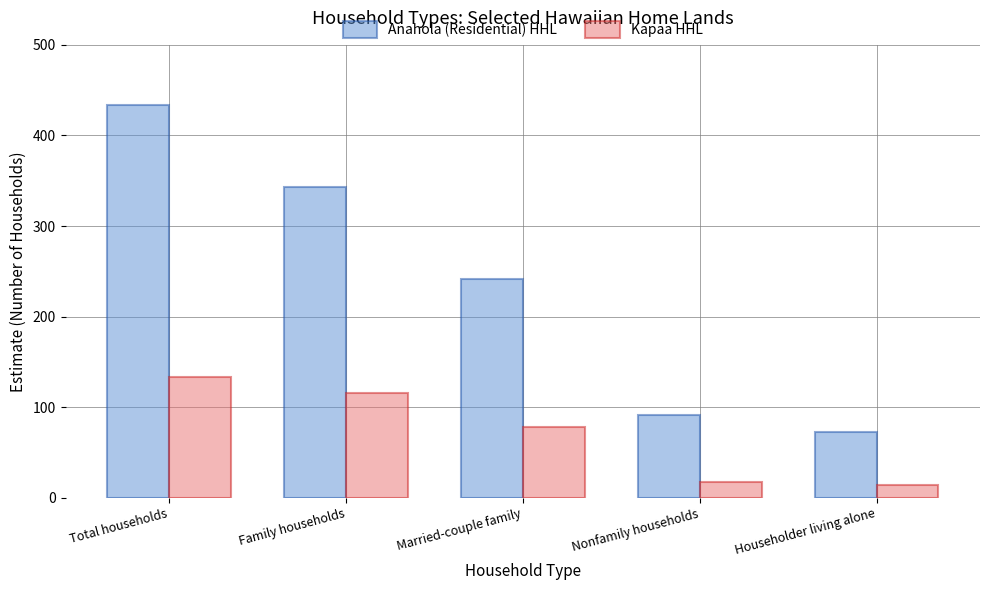

Which series changed the most between Married-couple family and Nonfamily households?

Anahola (Residential) HHL